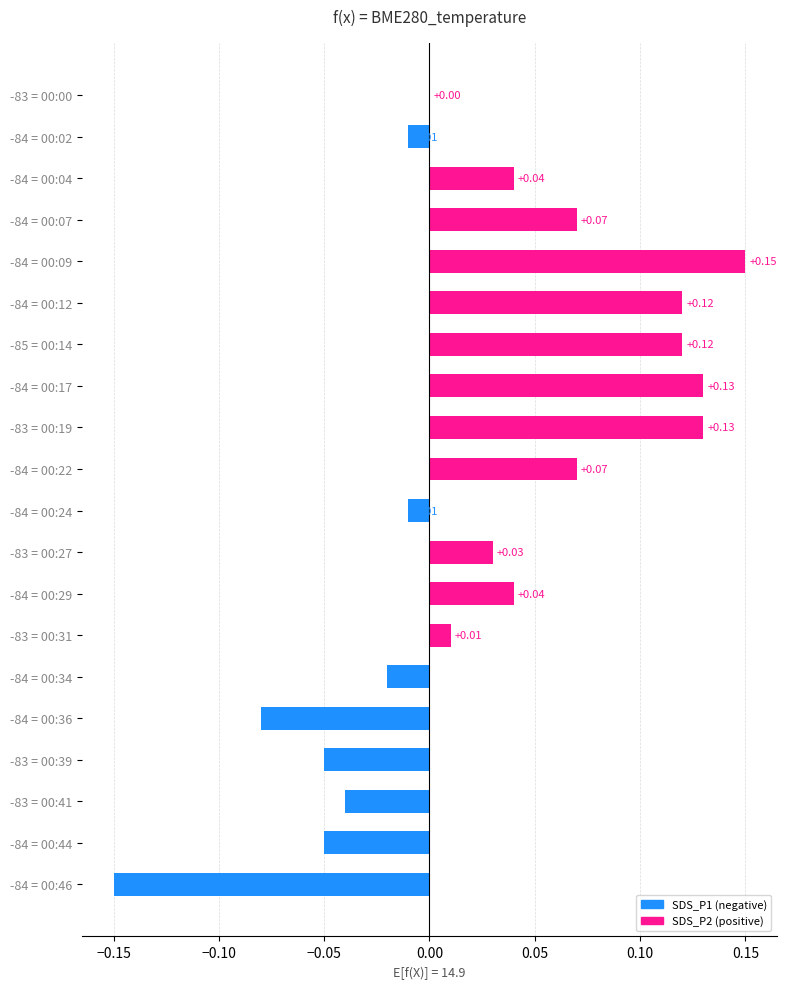

What is the sum of all values?

0.5